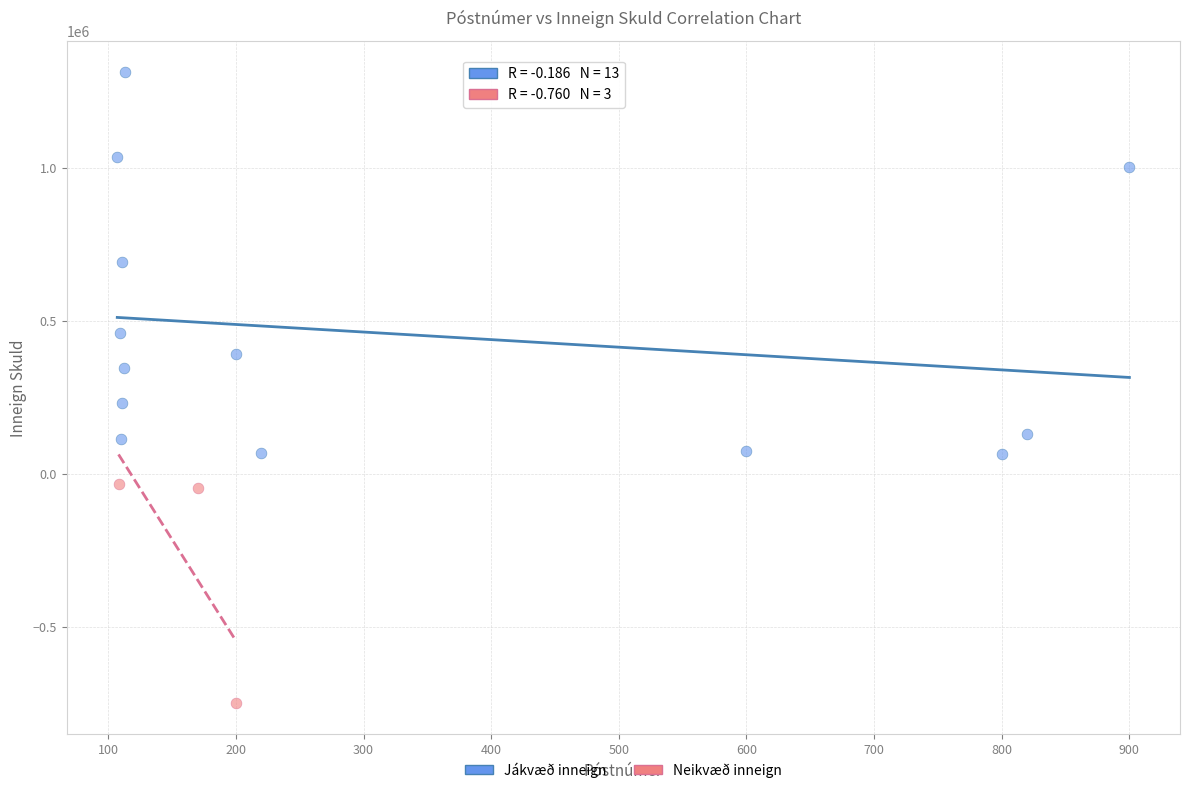

Which series has the widest spread of Y values?

Jákvæð inneign